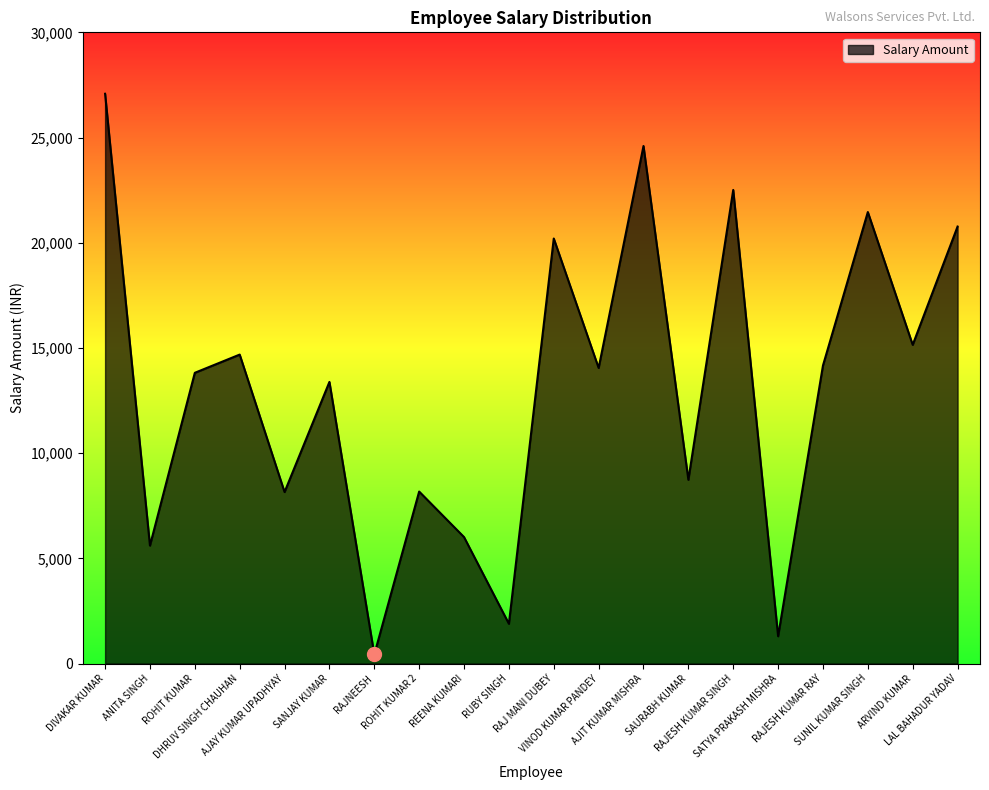

True or false: the data shows 23857 at VINOD KUMAR PANDEY.

False